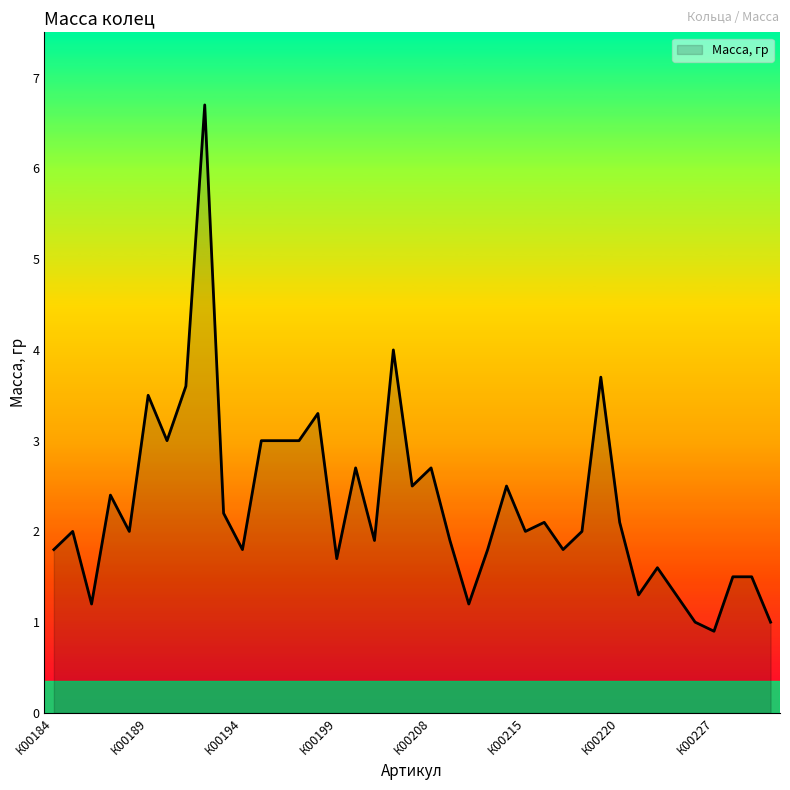

How many distinct data groups are displayed?

1